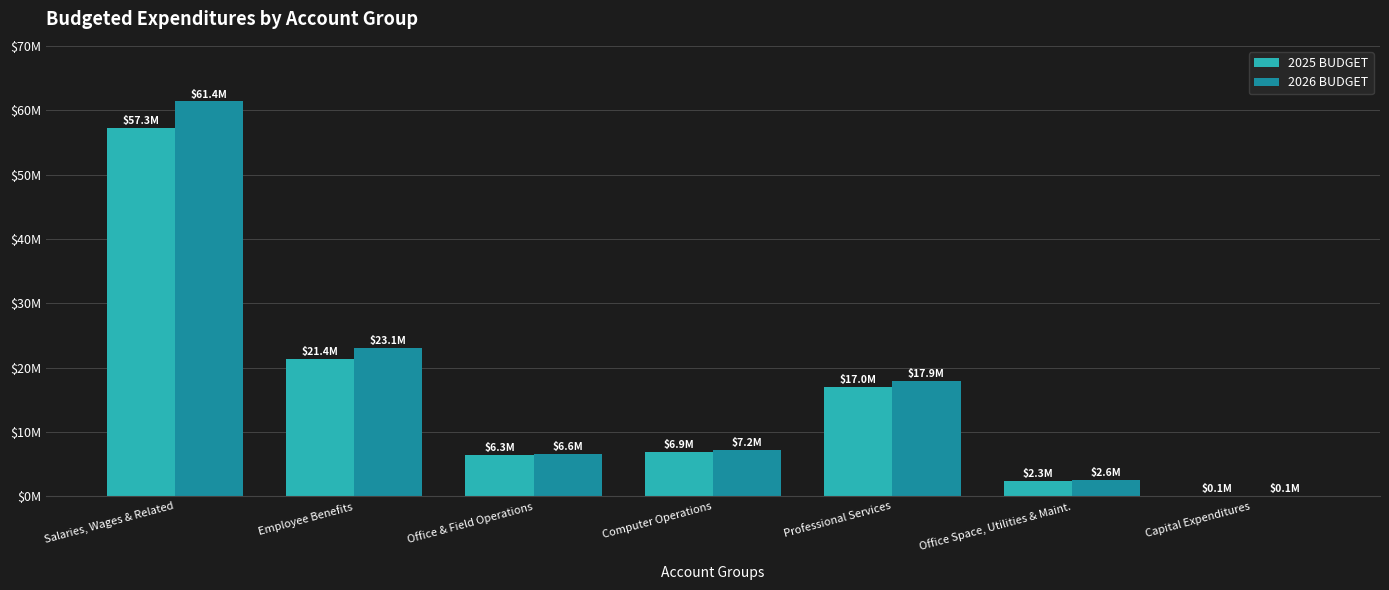

Where does the 2026 BUDGET series first go above 7246285?

Salaries, Wages & Related